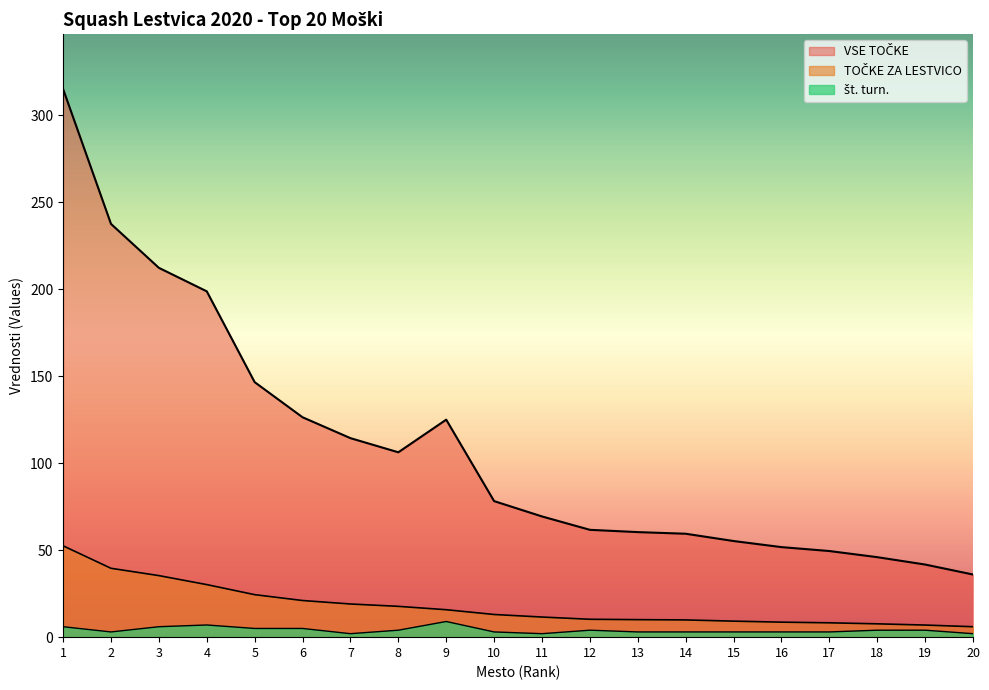

In VSE TOČKE, how many points are higher than both neighbors (excluding endpoints)?

1